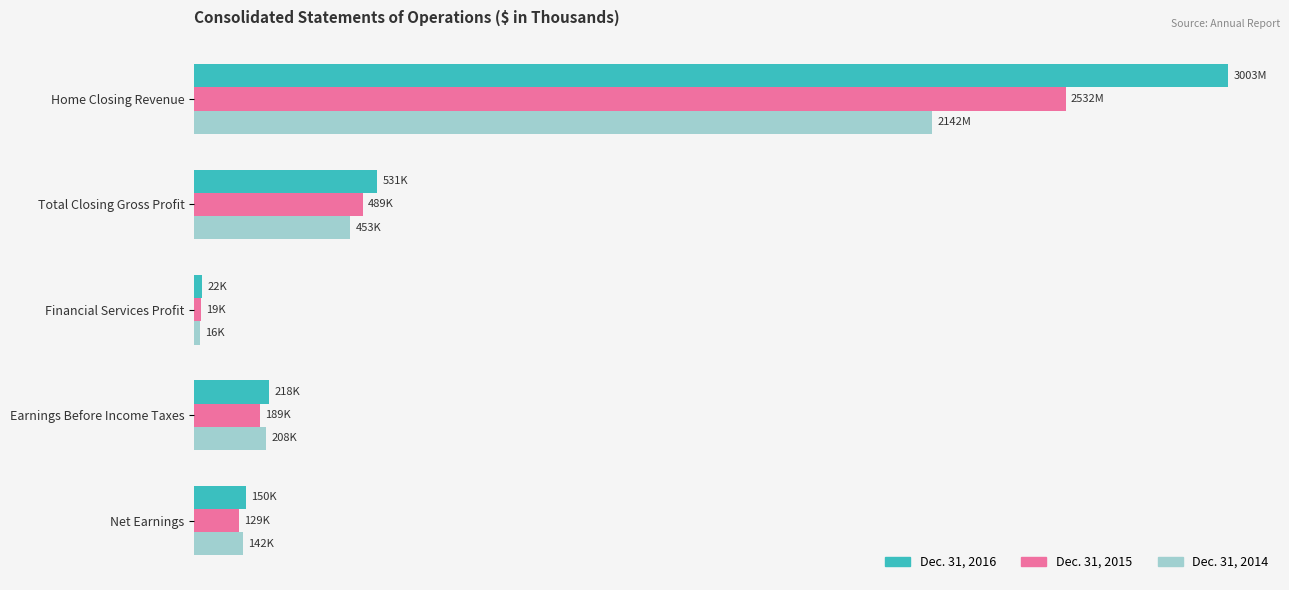

What are all the series names shown in the legend?

Dec. 31, 2016, Dec. 31, 2015, Dec. 31, 2014